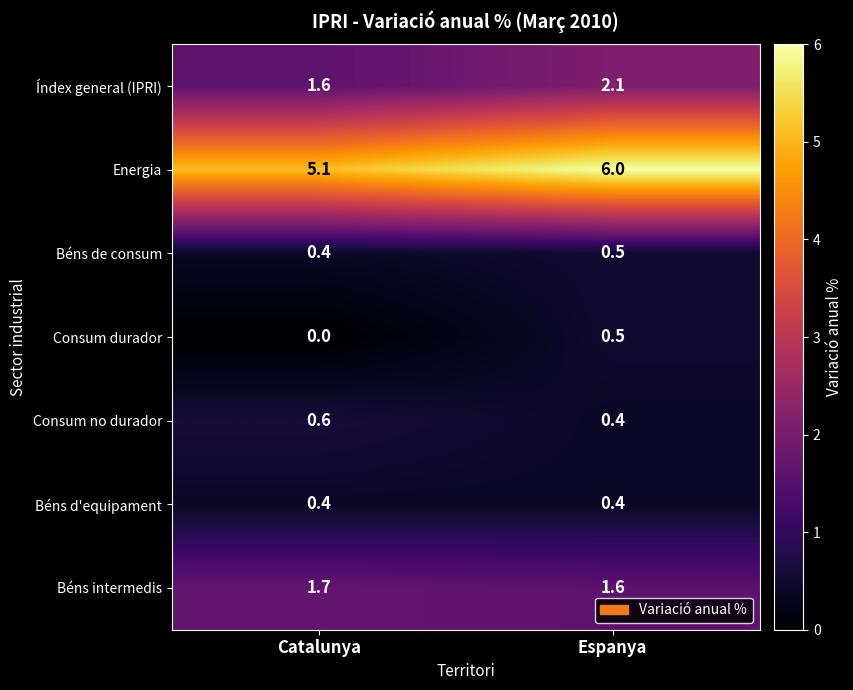

Reading left to right, what are all the values shown in this chart?

Índex general (IPRI): 1.6	2.1
Energia: 5.1	6.0
Béns de consum: 0.4	0.5
Consum durador: 0.0	0.5
Consum no durador: 0.6	0.4
Béns d'equipament: 0.4	0.4
Béns intermedis: 1.7	1.6